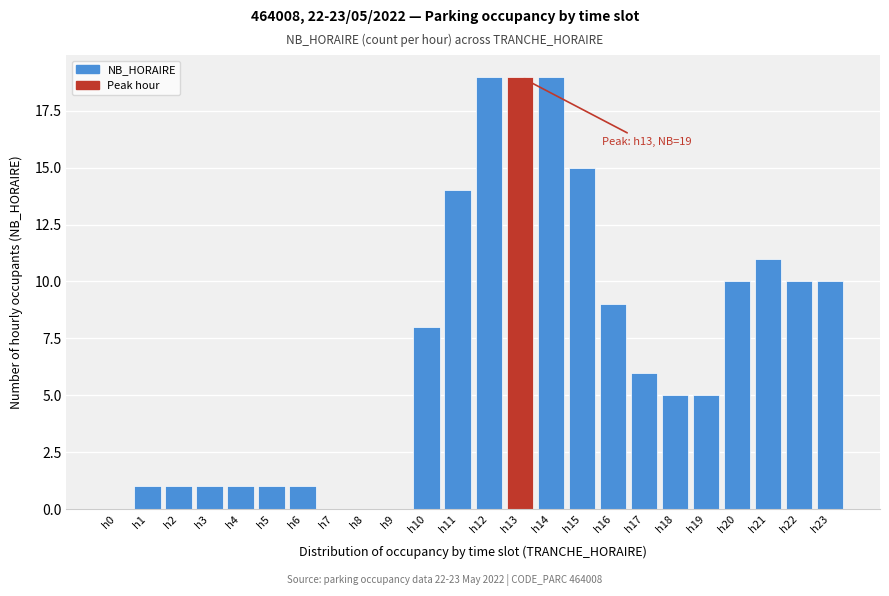

Reading left to right, transcribe all the data shown in this chart.

h0=0	h1=1	h2=1	h3=1	h4=1	h5=1	h6=1	h7=0	h8=0	h9=0	h10=8	h11=14	h12=19	h13=19	h14=19	h15=15	h16=9	h17=6	h18=5	h19=5	h20=10	h21=11	h22=10	h23=10